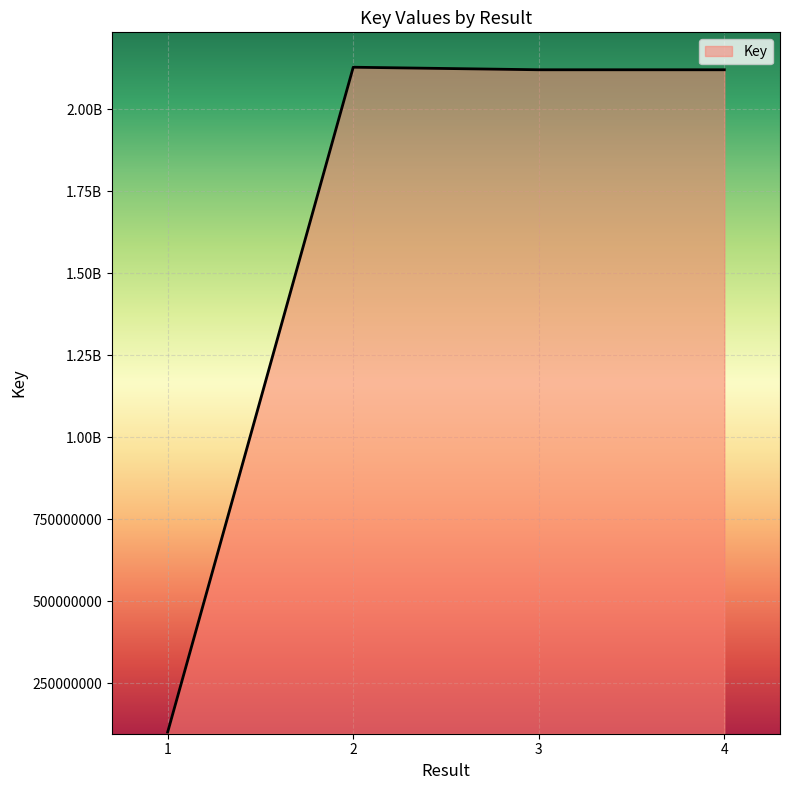

List the labels in order of value, largest first.

2, 3, 4, 1